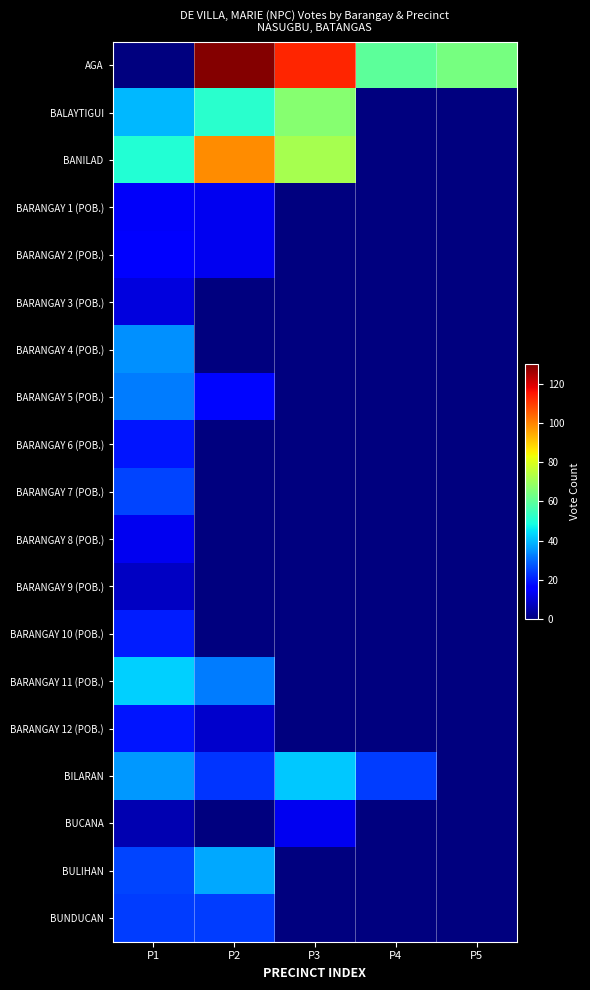

Which has a higher value, P4 or P2?

P2